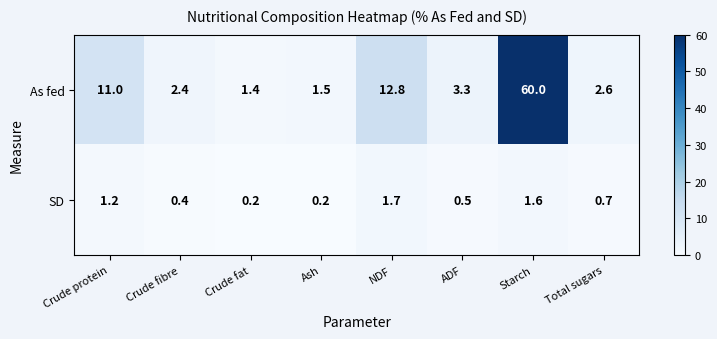

Reading left to right, what are all the values shown in this chart?

As fed: Crude protein=11.0	Crude fibre=2.4	Crude fat=1.4	Ash=1.5	NDF=12.8	ADF=3.3	Starch=60.0	Total sugars=2.6
SD: Crude protein=1.2	Crude fibre=0.4	Crude fat=0.2	Ash=0.2	NDF=1.7	ADF=0.5	Starch=1.6	Total sugars=0.7